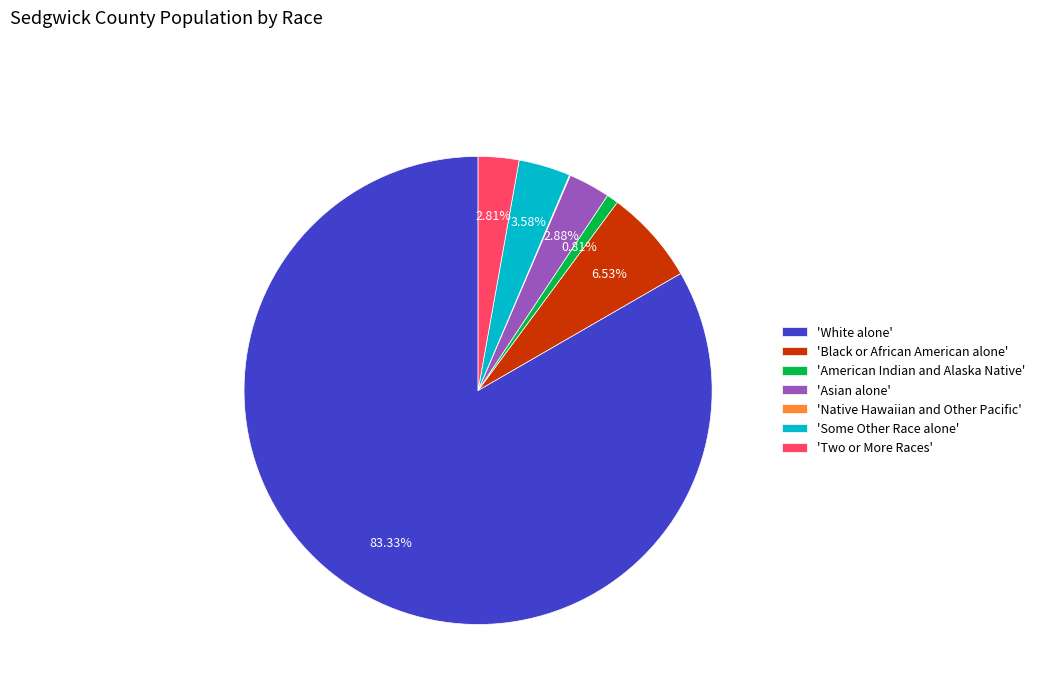

Which slice is the largest?

'White alone'